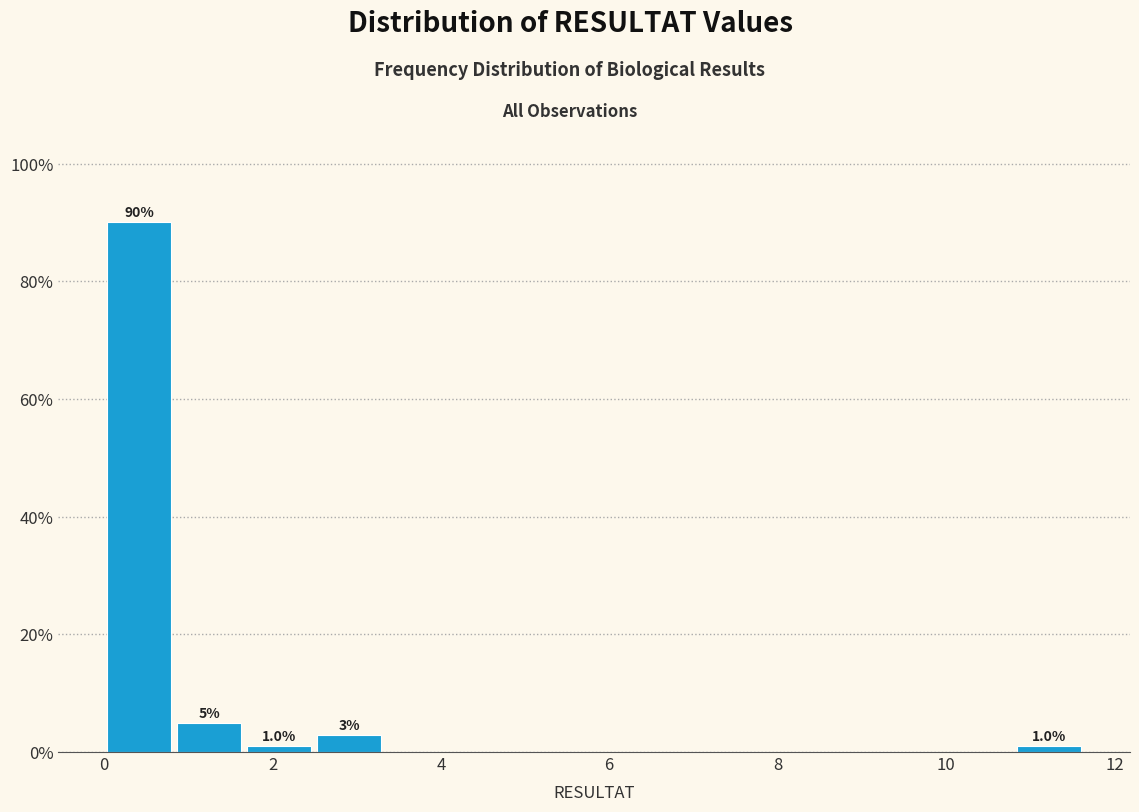

Which range on the x-axis has the tallest bar?

0.0 to 0.8